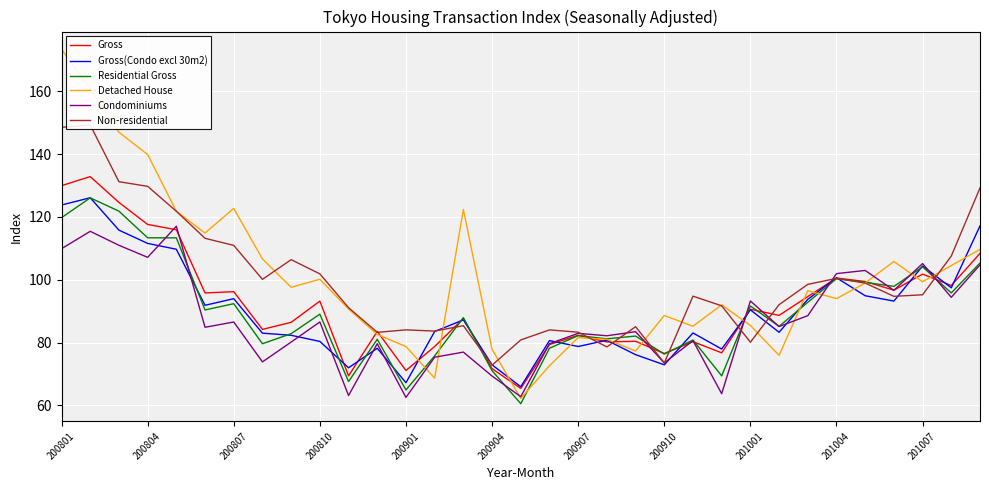

Which series has the largest range (max minus min)?

Detached House